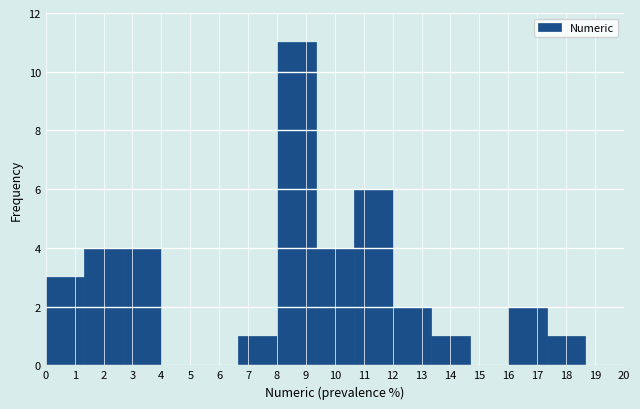

Reading left to right, transcribe this chart: for each bar, give the range it covers on the x-axis and its height. Neither the bar edges nor the heights are printed on the chart, so give them approximately, as read against the axes.

0.0 to 1.3: 3
1.3 to 2.7: 4
2.7 to 4.0: 4
4.0 to 5.3: 0
5.3 to 6.7: 0
6.7 to 8.0: 1
8.0 to 9.3: 11
9.3 to 10.7: 4
10.7 to 12.0: 6
12.0 to 13.3: 2
13.3 to 14.7: 1
14.7 to 16.0: 0
16.0 to 17.3: 2
17.3 to 18.7: 1
18.7 to 20.0: 0